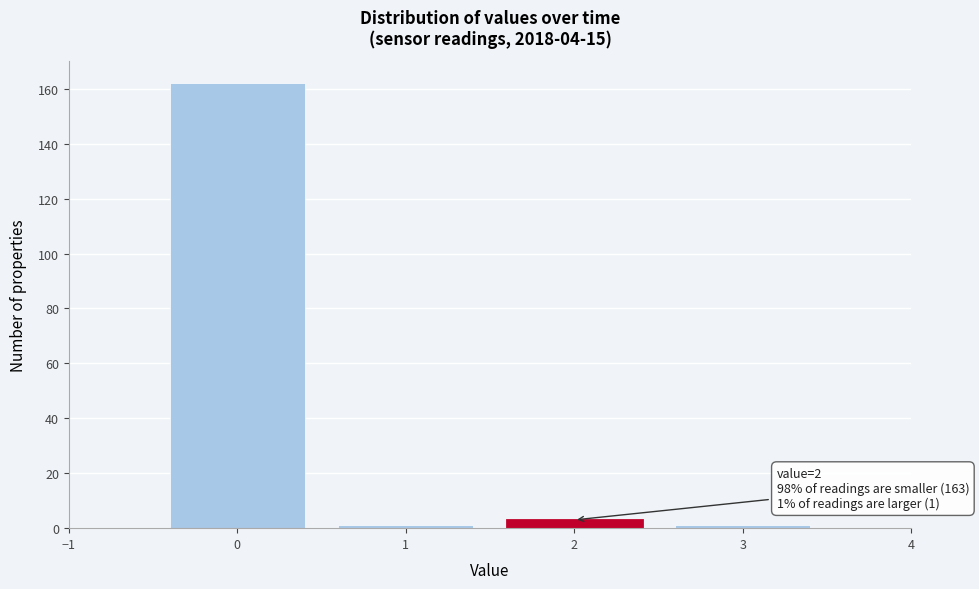

Which range on the x-axis has the tallest bar?

-0.5 to 0.5